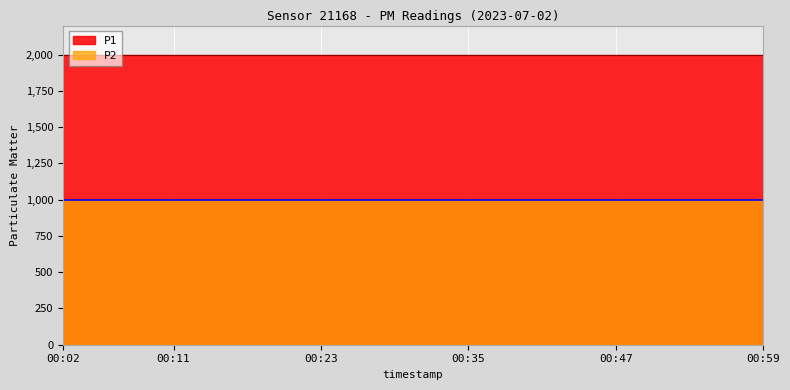

What is the minimum value shown in the chart?

999.9